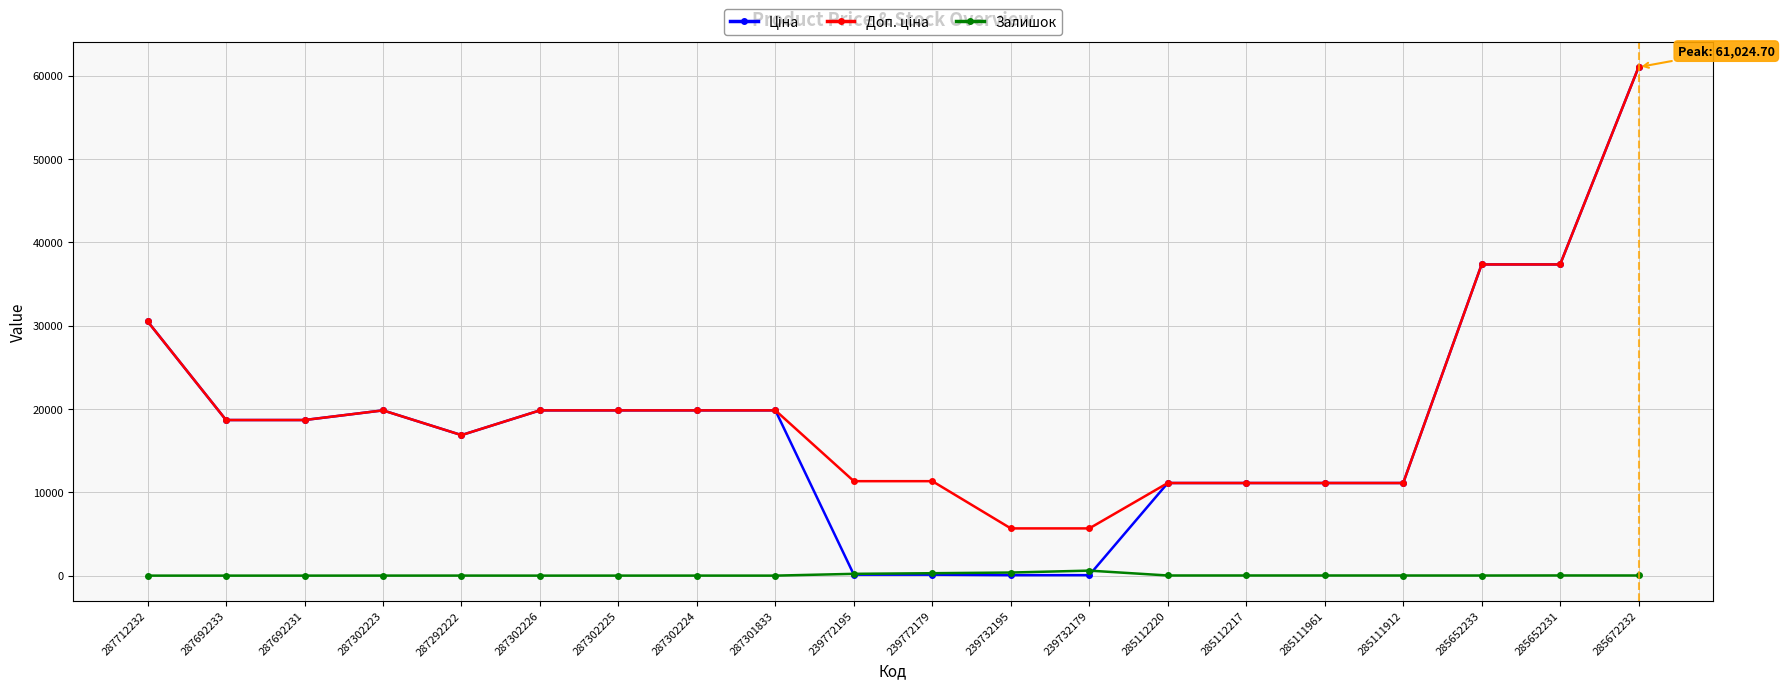

At which category is the sum across all series the highest?

285672232